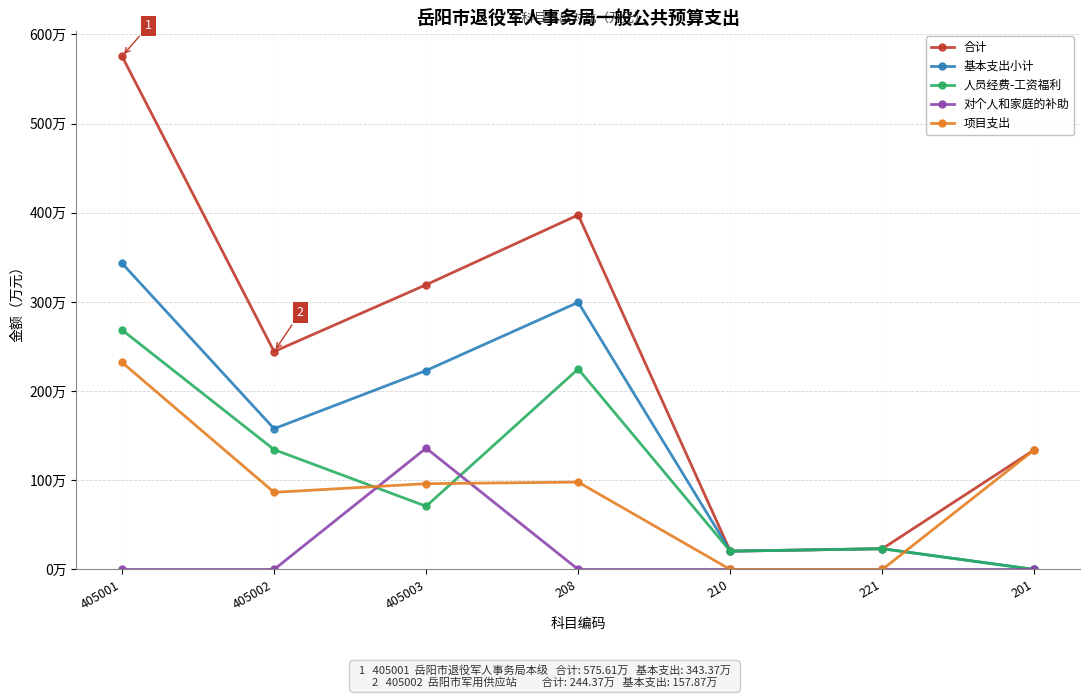

Is this an area chart (filled region under the line)?

No